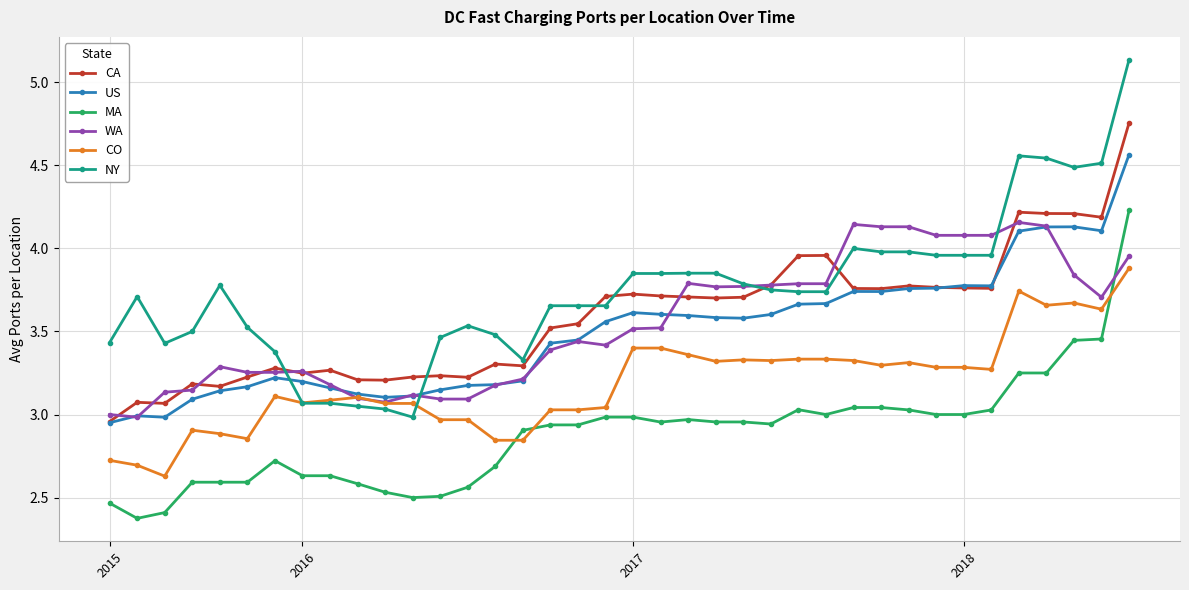

What is the value of the MA point at the 3rd from the left?

2.4